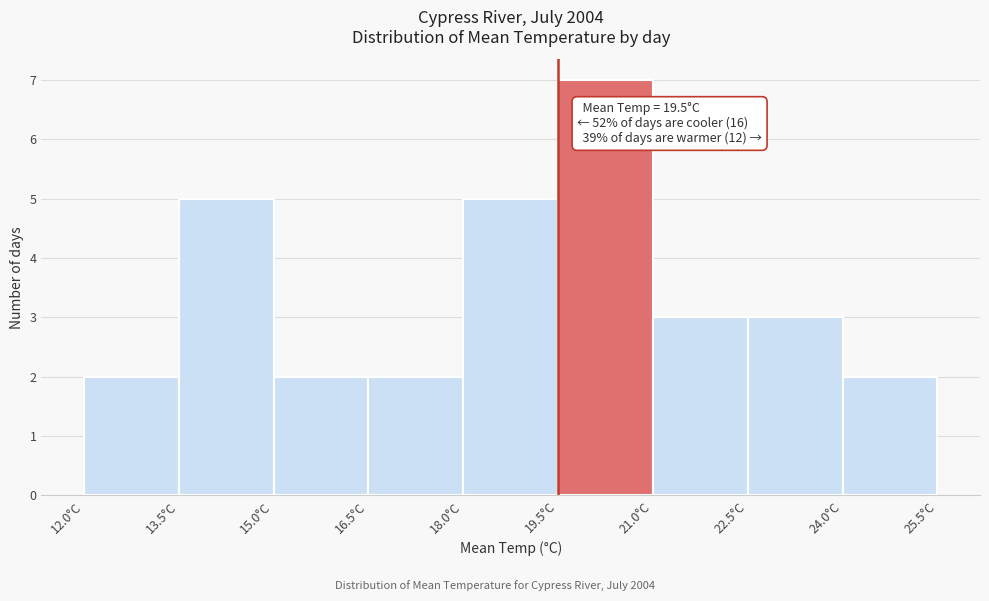

Which range on the x-axis has the tallest bar?

19.5 to 21.0